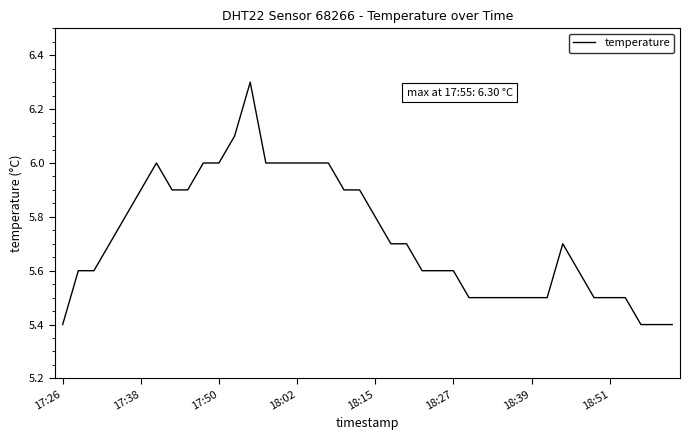

What is the greatest value displayed?

6.3